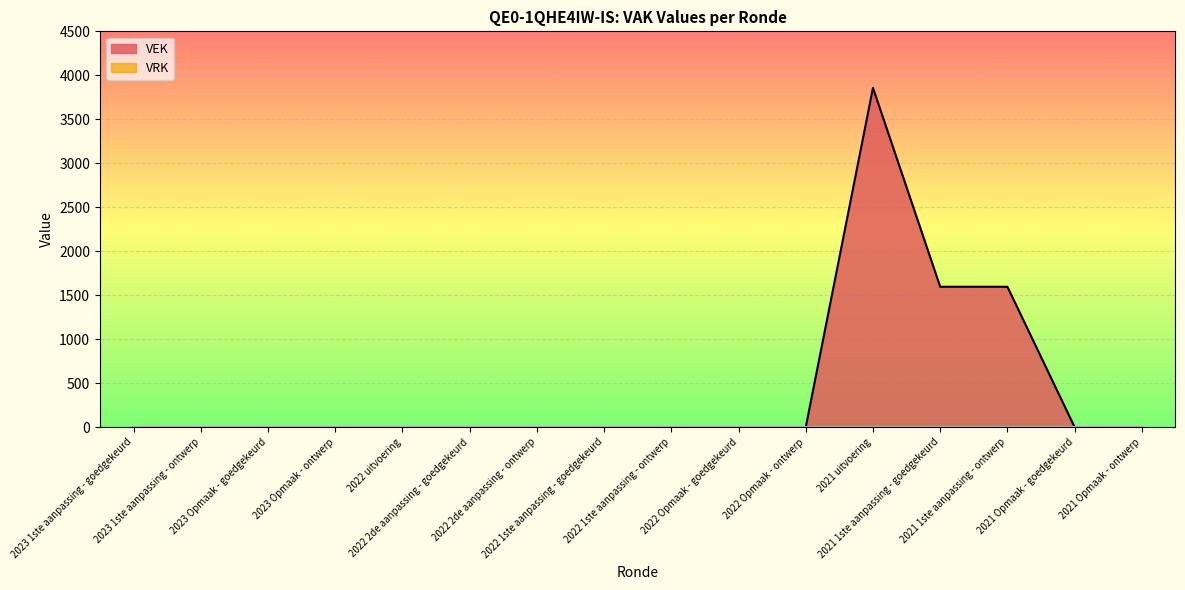

True or false: the data has more than 0 interior local peaks.

True